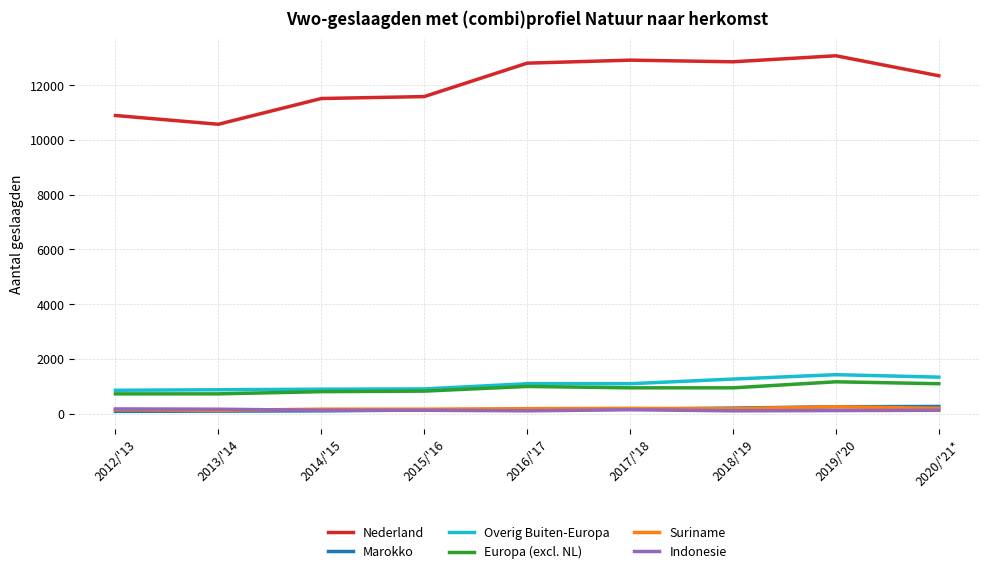

What is the total value across all series at 2014/'15?

13630